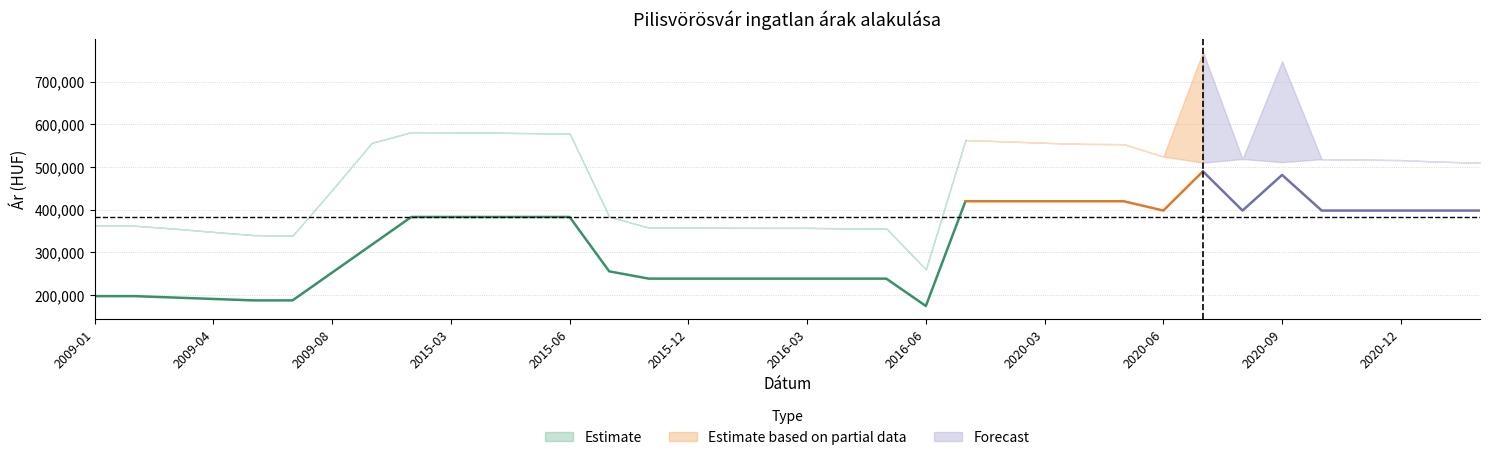

What position from the right is 2009-04?

33